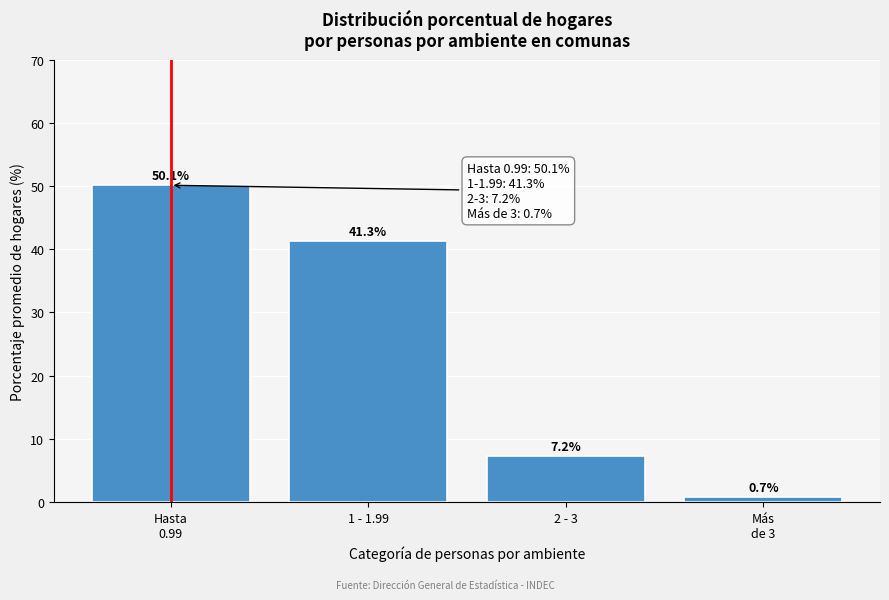

Reading left to right, extract all data points from this chart.

50.1	41.3	7.2	0.7